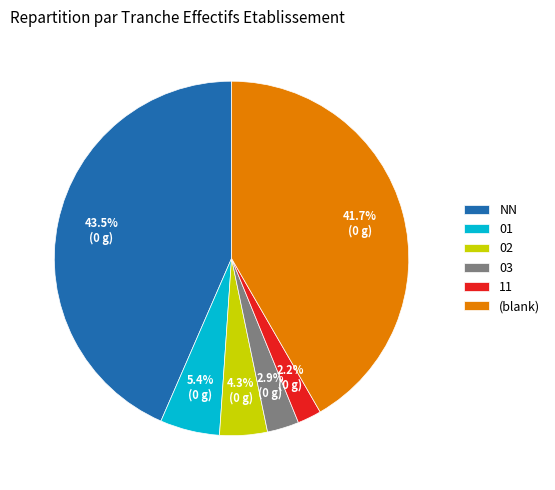

How many slices are in this pie chart?

6